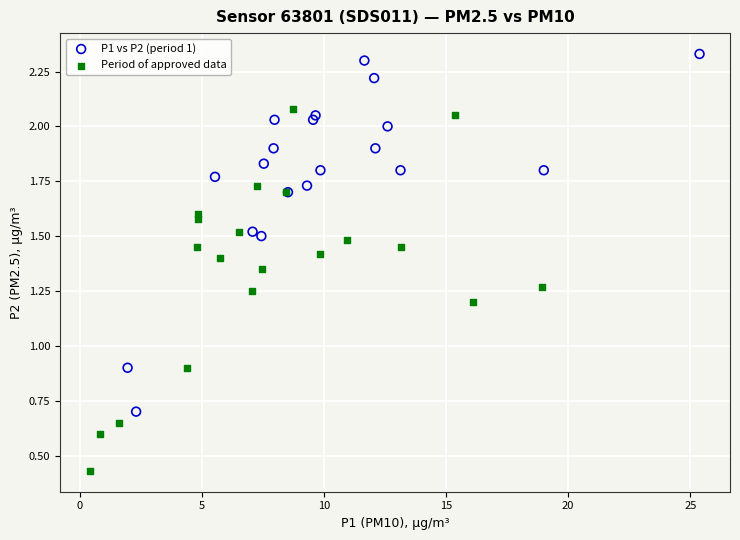

Which series contains the lowest Y value?

Period of approved data